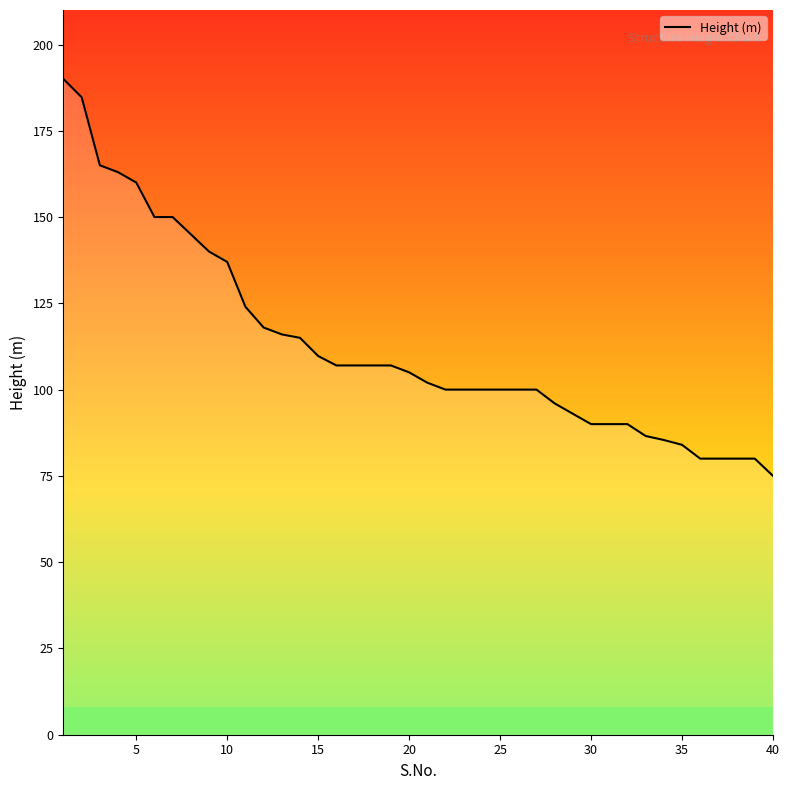

What is the difference between the maximum and minimum values?

115.0